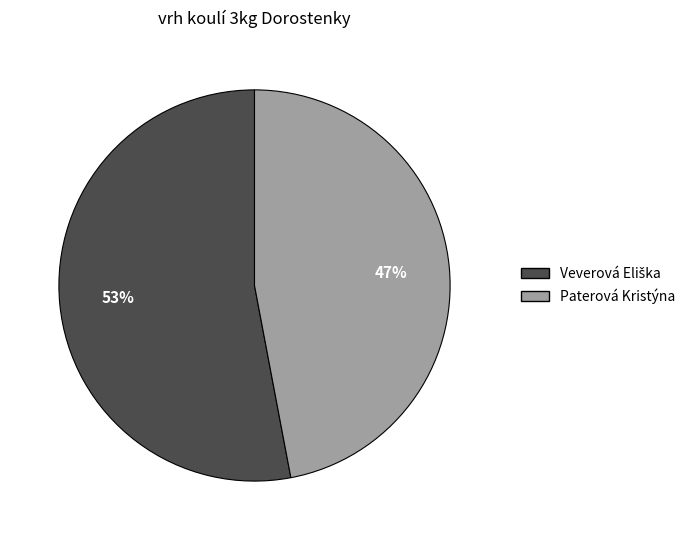

To the nearest percent, what is the average slice percentage?

50%